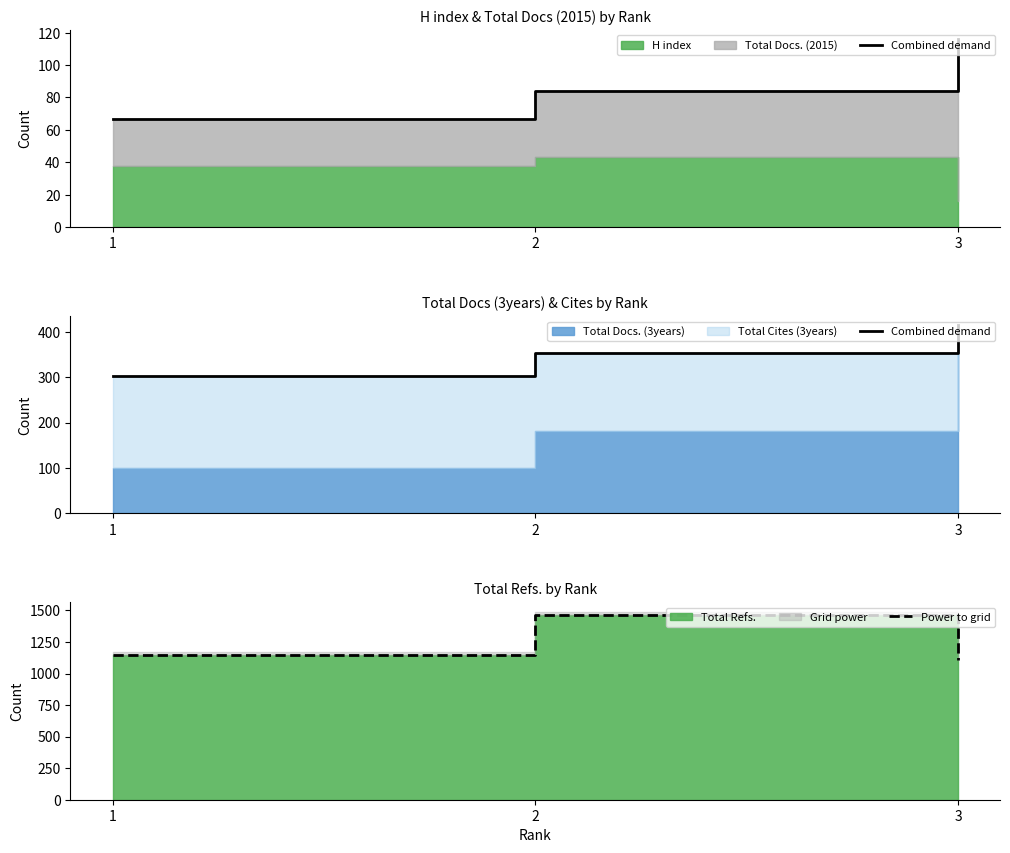

The value of Combined demand at 2 is 575. True or false?

False